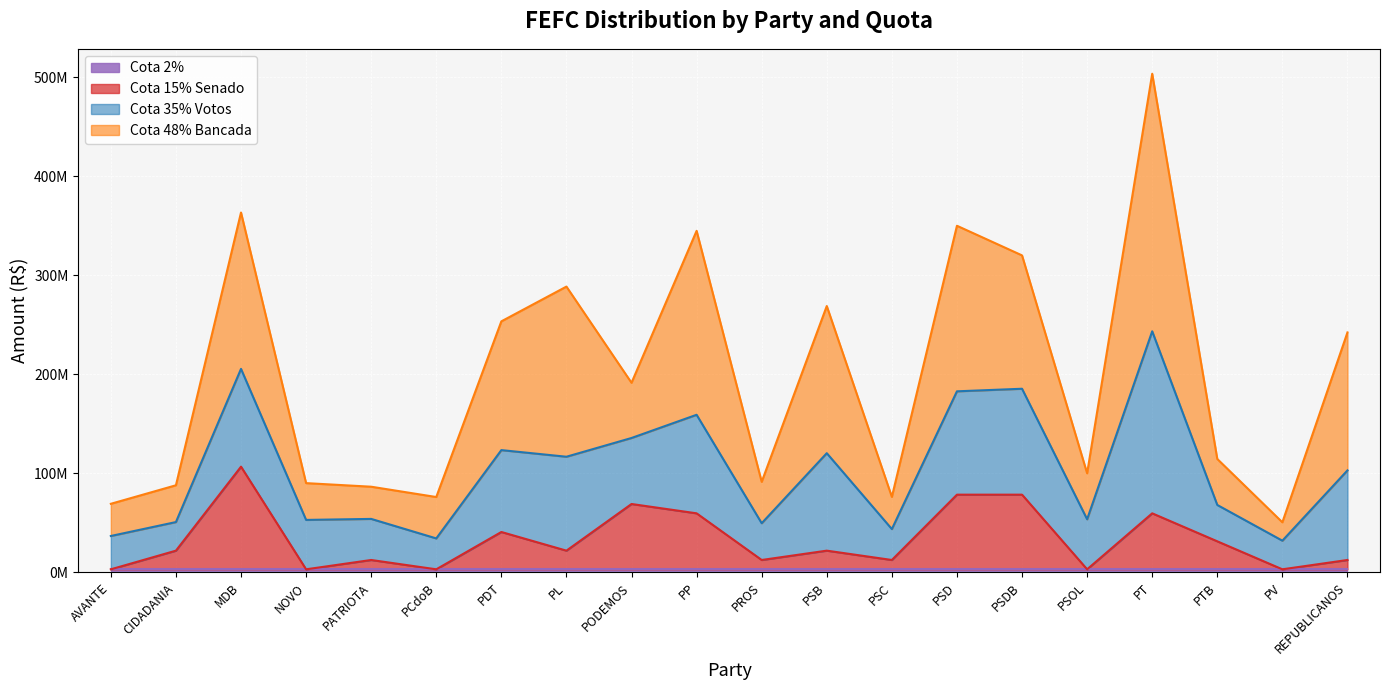

What is the maximum value for Cota 48% Bancada?

259972030.4